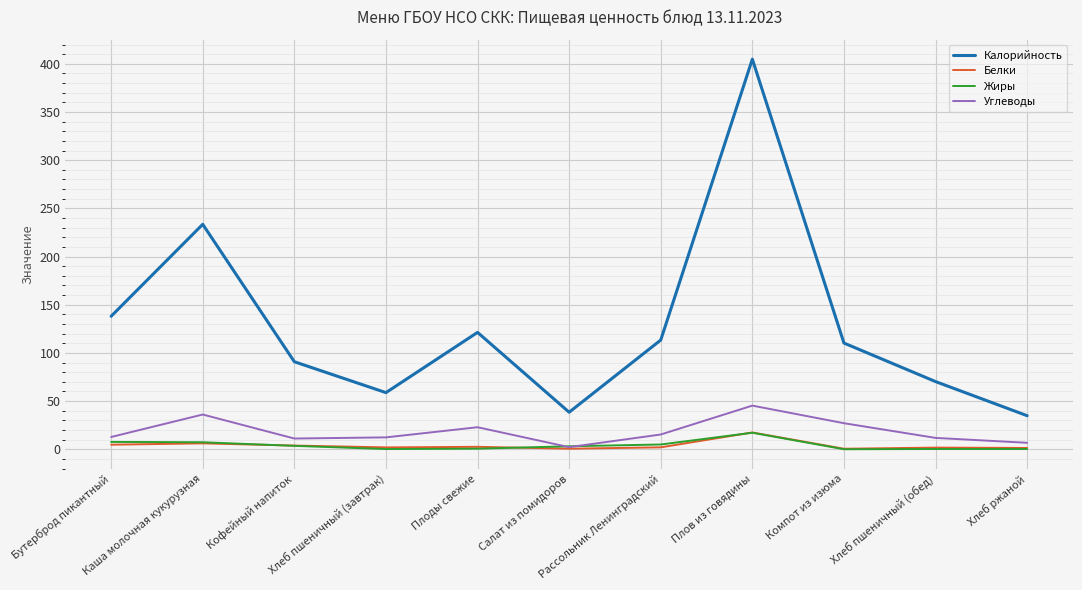

What is the highest value of the Белки series?

17.4